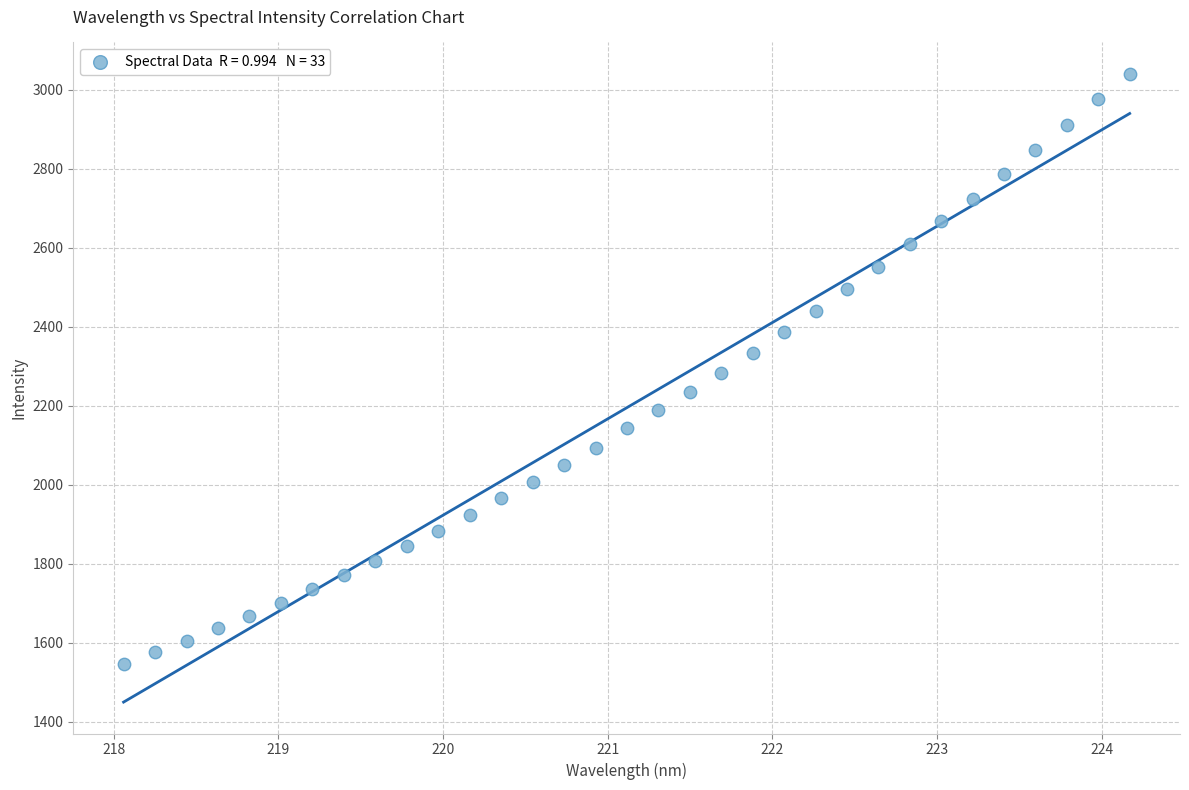

What is the range of X values (max minus min)?

6.1